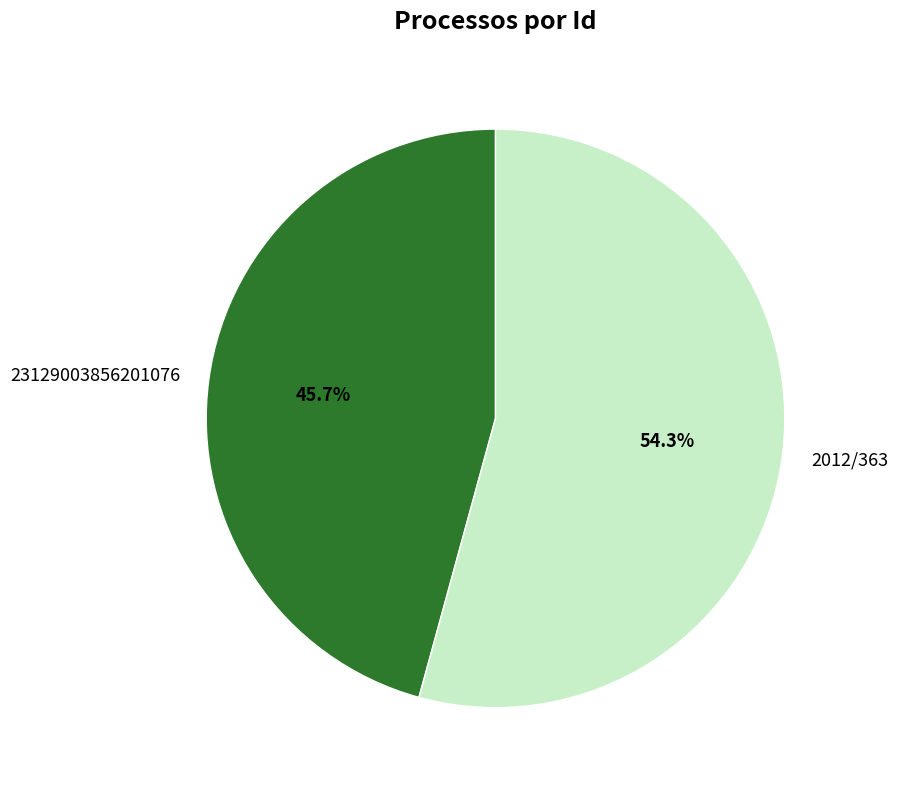

Does 2012/363 represent more than half of the total?

Yes